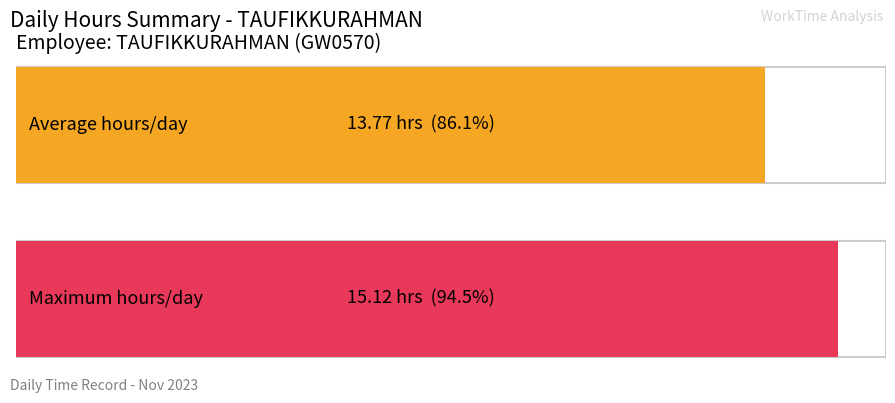

True or false: the data shows 9.1 at 31-Tue.

False